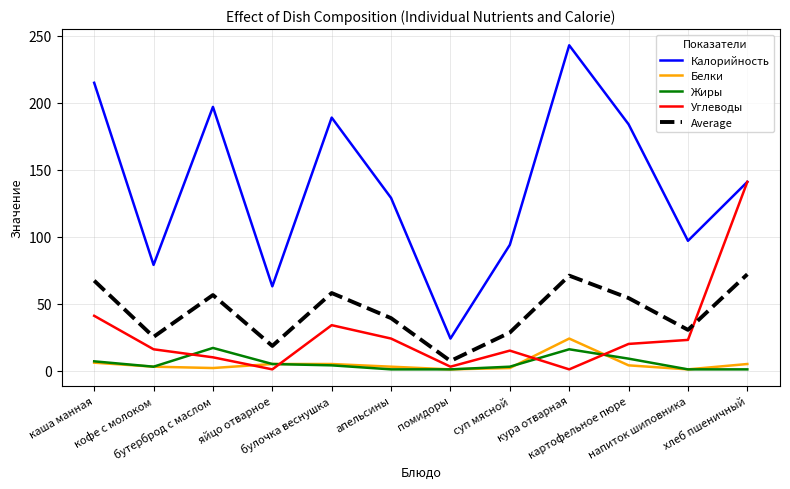

True or false: Жиры and Average intersect in this chart.

False